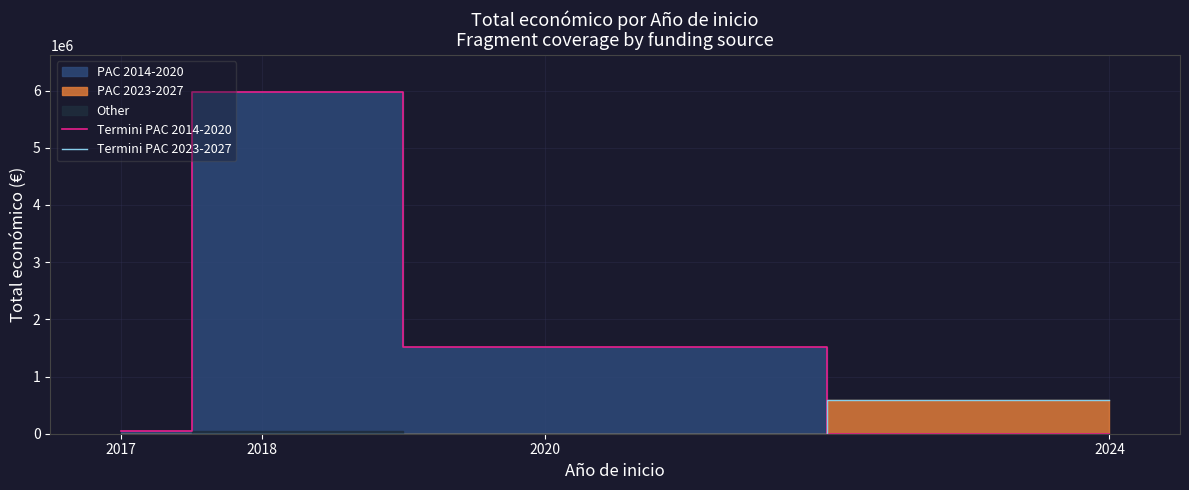

The value of Termini PAC 2023-2027 at 2024 is 585460. True or false?

True